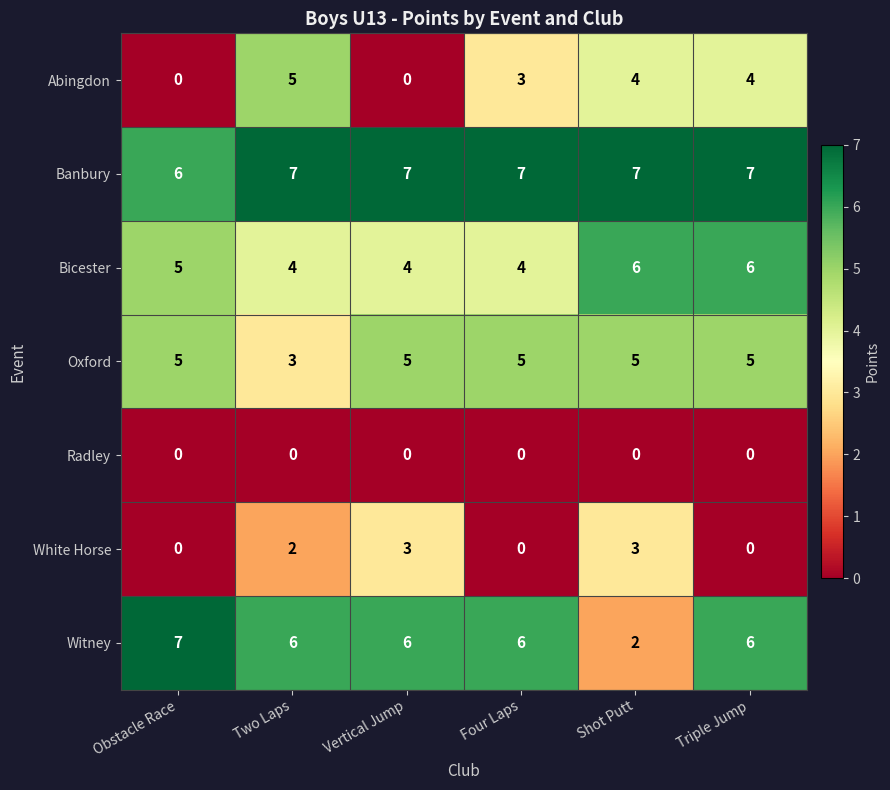

Is it true that Bicester equals 6 at Two Laps?

False